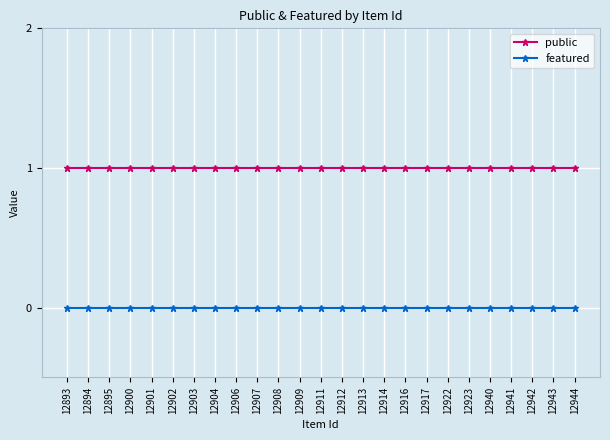

Reading left to right, what are all the values shown in this chart?

public: 1	1	1	1	1	1	1	1	1	1	1	1	1	1	1	1	1	1	1	1	1	1	1	1	1
featured: 0	0	0	0	0	0	0	0	0	0	0	0	0	0	0	0	0	0	0	0	0	0	0	0	0